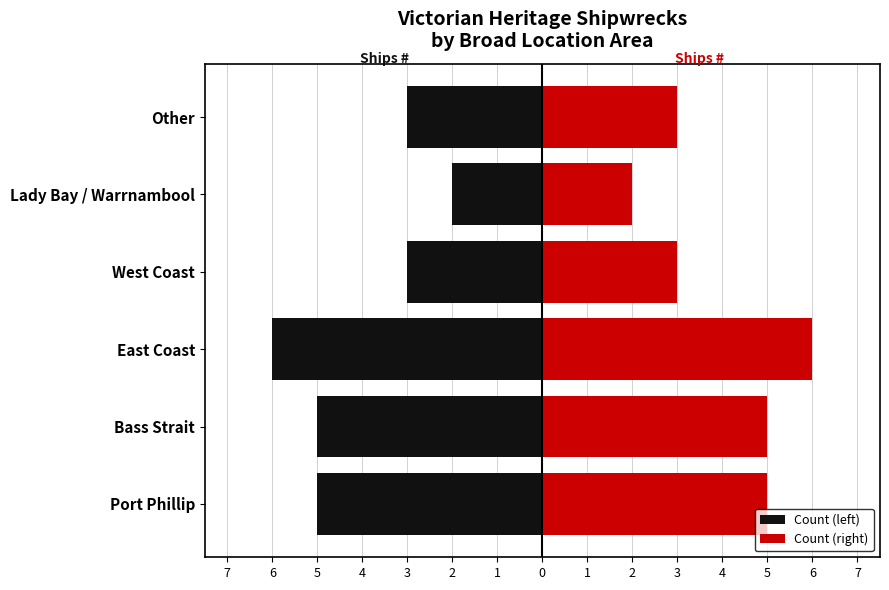

How many data points in Count (left) are above -3?

1